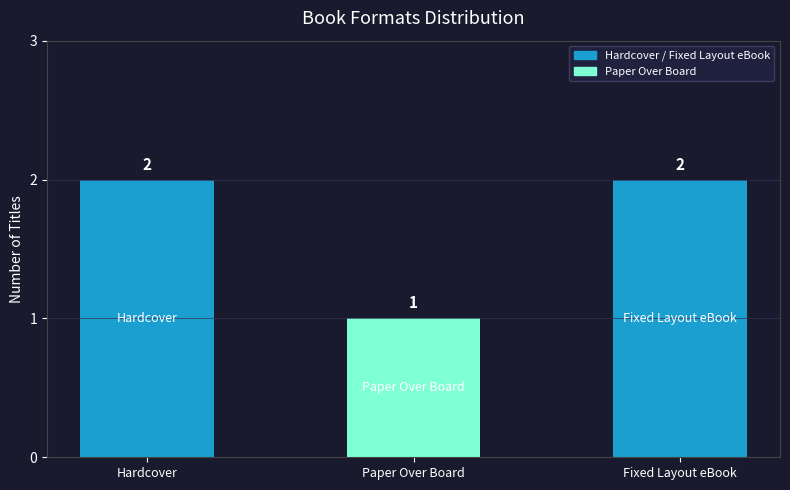

What is the greatest value displayed?

2